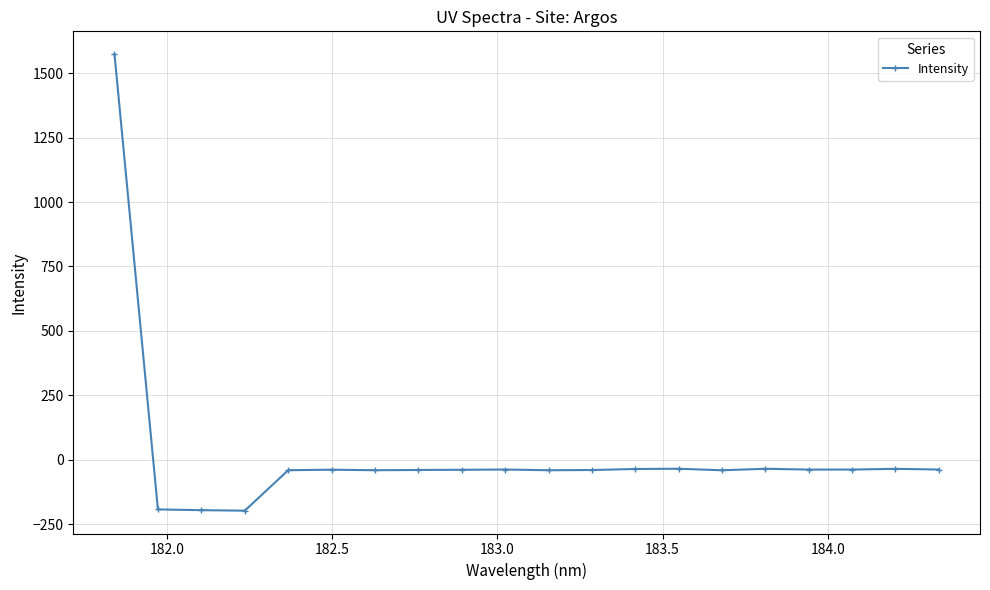

What is the greatest value displayed?

1573.7